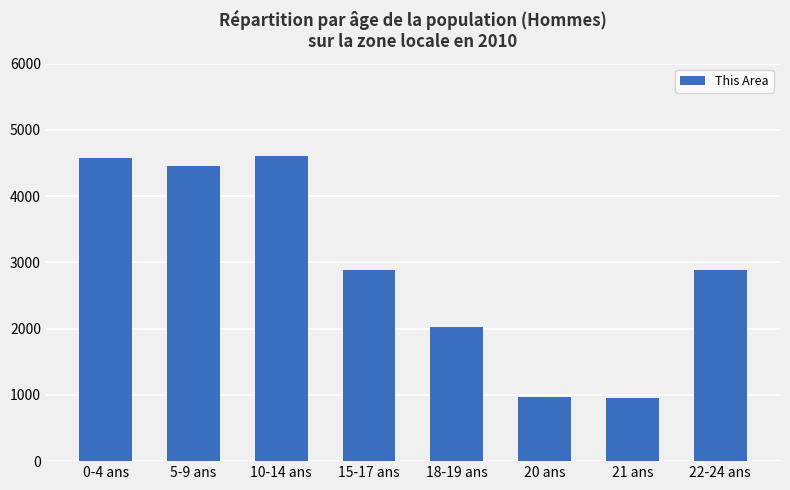

The chart shows a value of 1585 at 5-9 ans. True or false?

False